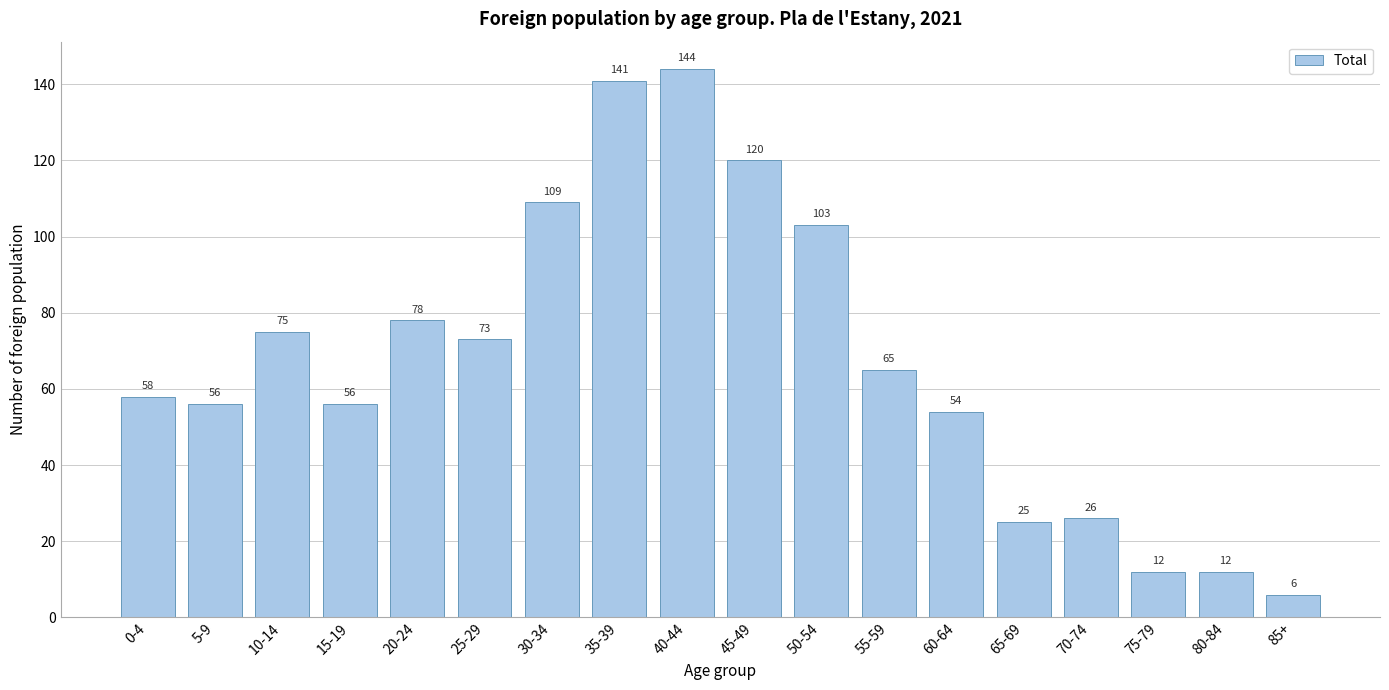

Reading right to left, extract all data points from this chart.

6	12	12	26	25	54	65	103	120	144	141	109	73	78	56	75	56	58